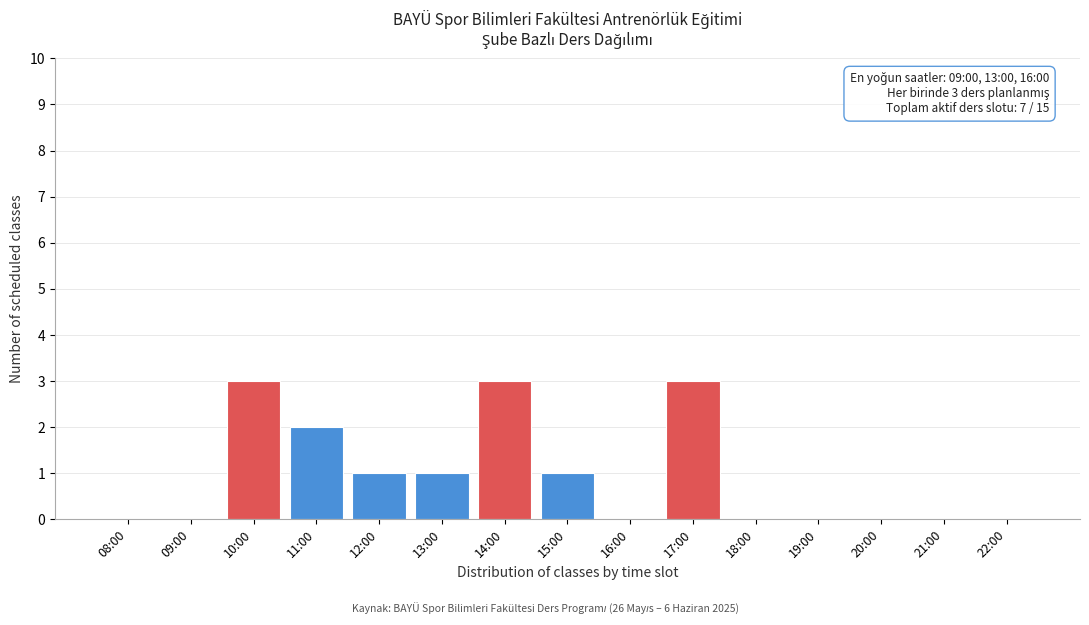

Reading right to left, extract all data points from this chart.

22:00=0	21:00=0	20:00=0	19:00=0	18:00=0	17:00=3	16:00=0	15:00=1	14:00=3	13:00=1	12:00=1	11:00=2	10:00=3	09:00=0	08:00=0